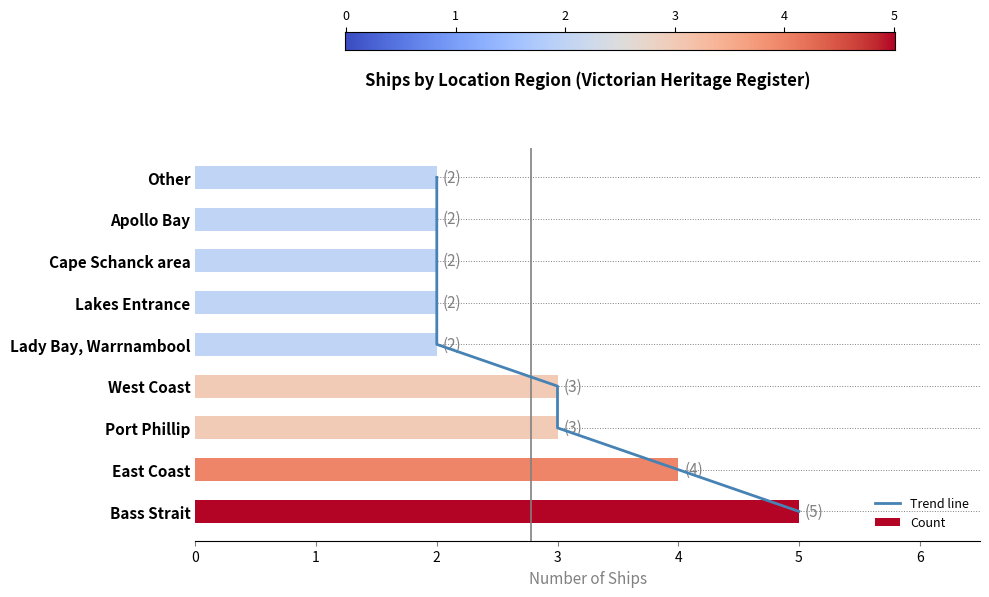

How many bars are there in total?

9